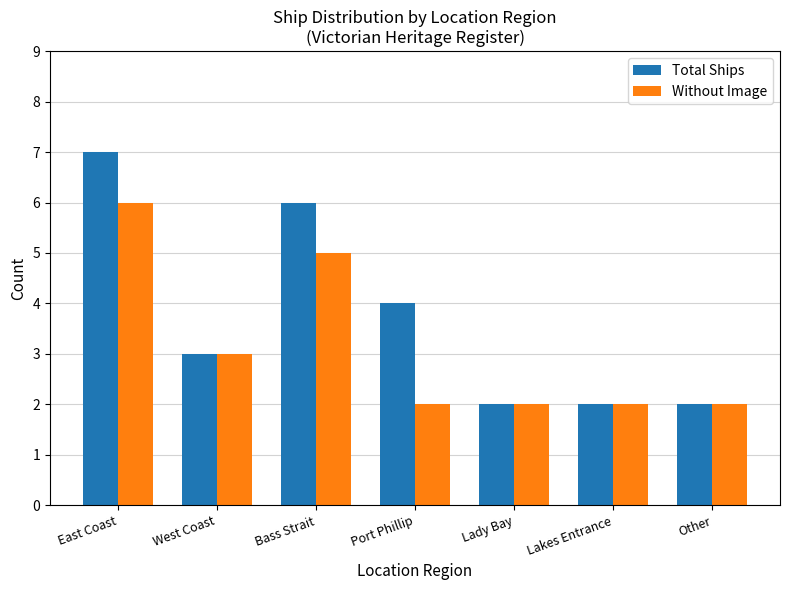

Which series has the largest range (max minus min)?

Total Ships